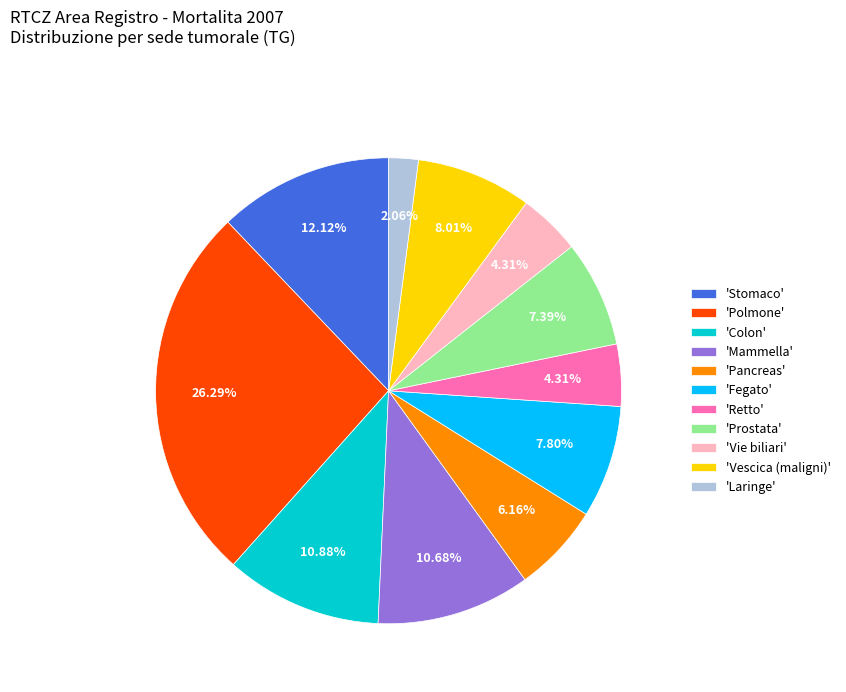

Do 'Mammella' and 'Retto' together represent more than half of the pie?

No